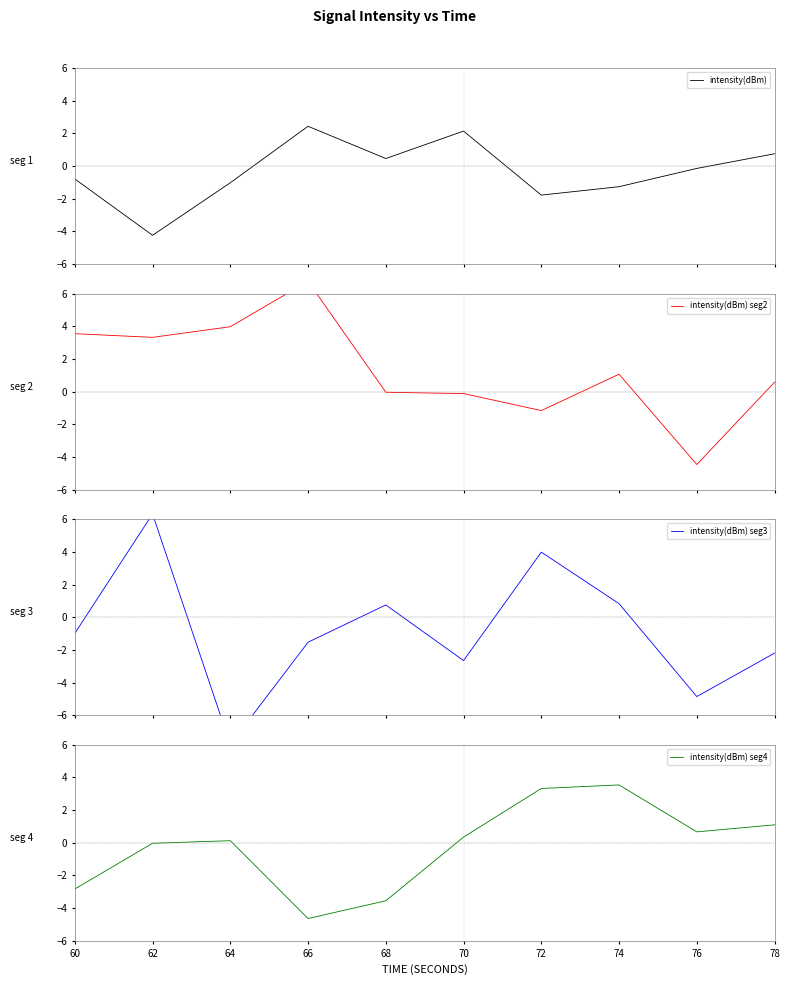

How many categories are shown in the chart?

10